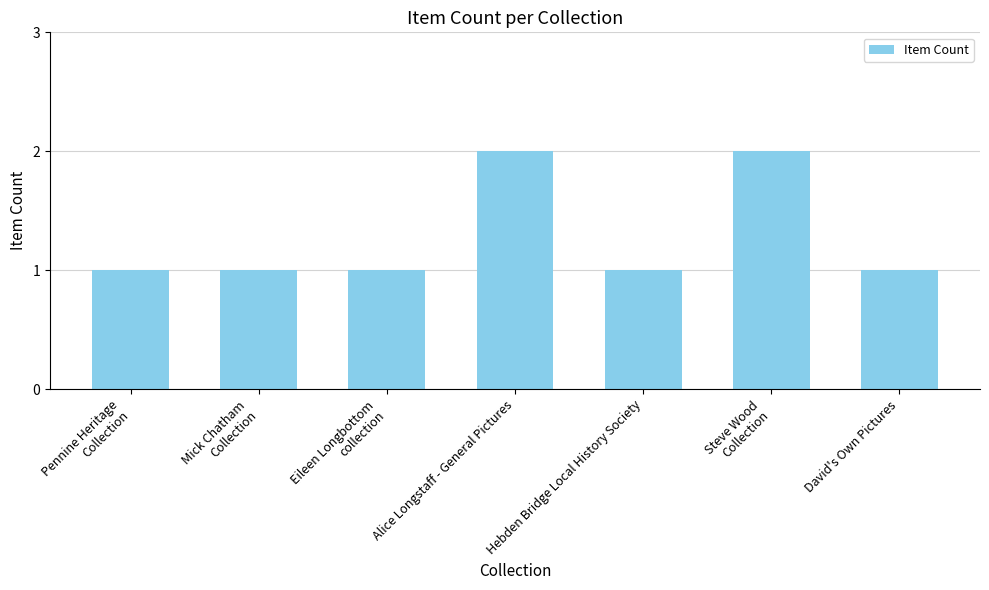

Are the bars grouped side by side (vs. stacked)?

No